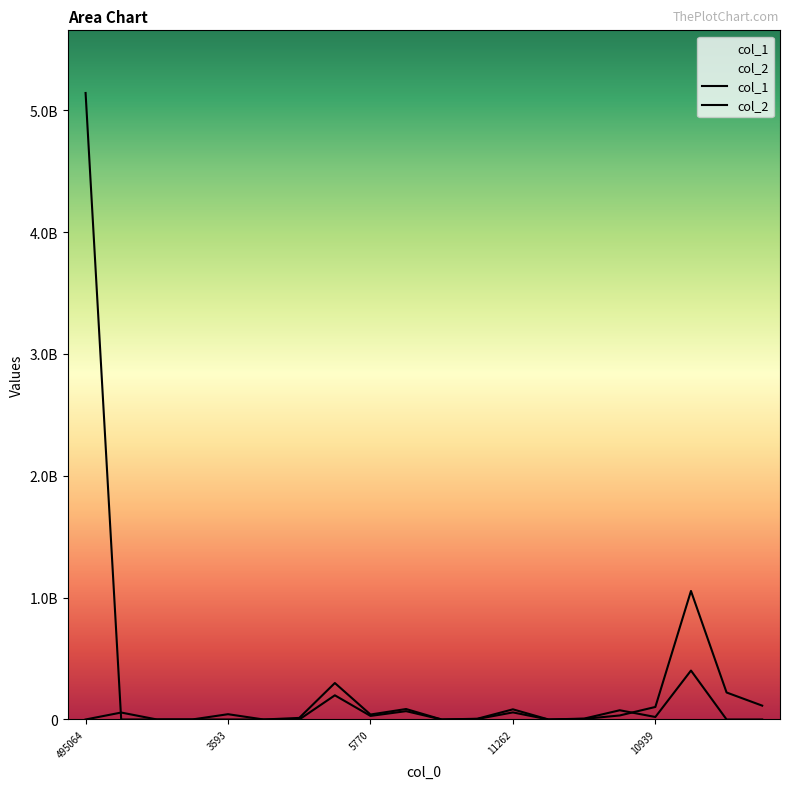

True or false: col_1 and col_2 intersect in this chart.

True